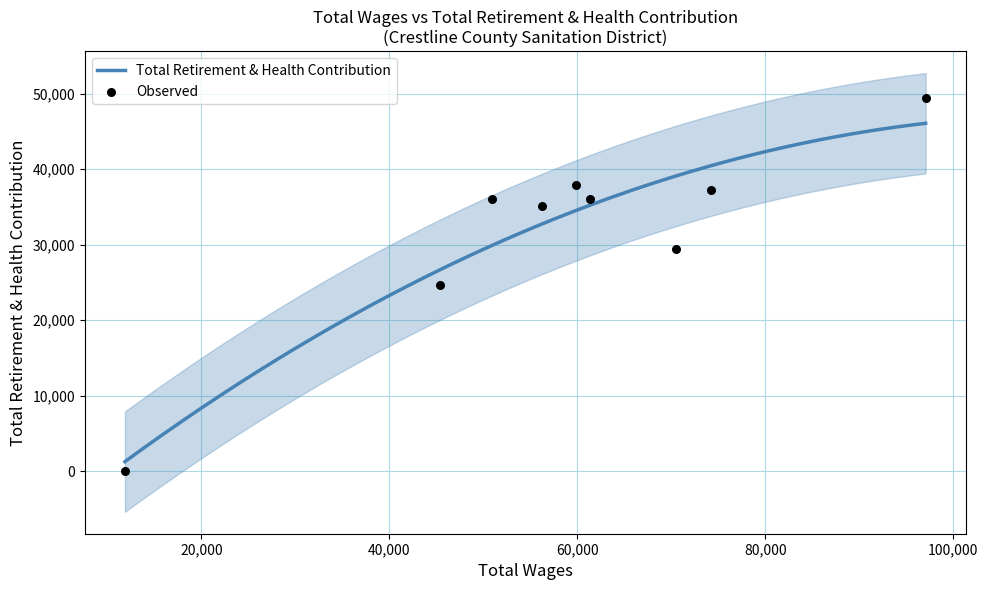

What is the highest value of the Total Retirement & Health Contribution series?

46092.8